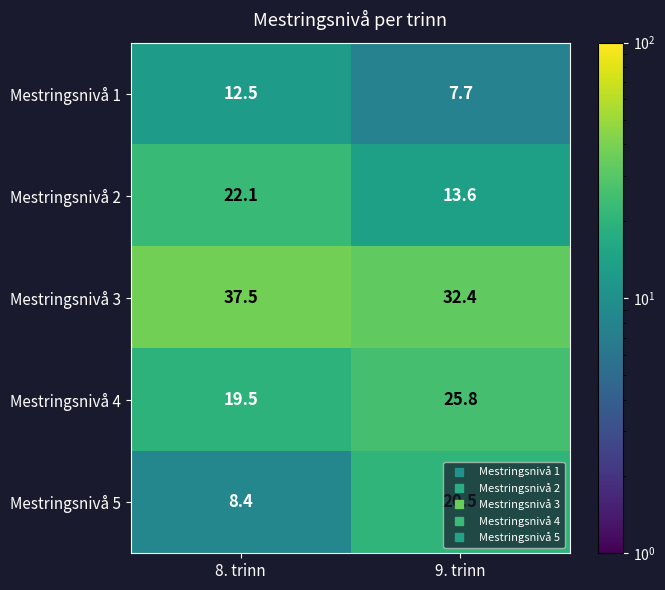

Is the value of Mestringsnivå 3 at 8. trinn greater than the value of Mestringsnivå 5 at 8. trinn?

Yes